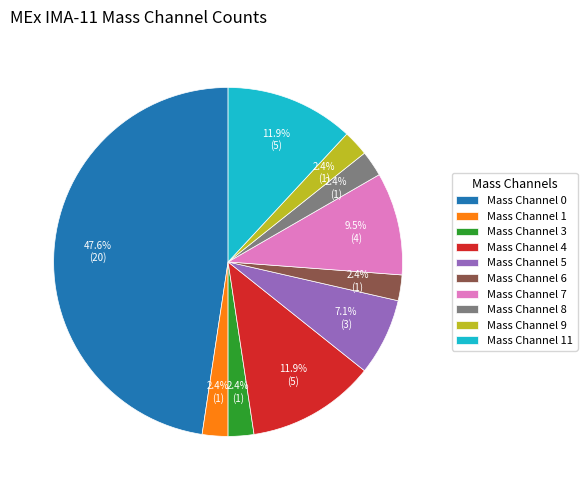

Combined, what portion of the pie is Mass Channel 3 and Mass Channel 9?

4.8%